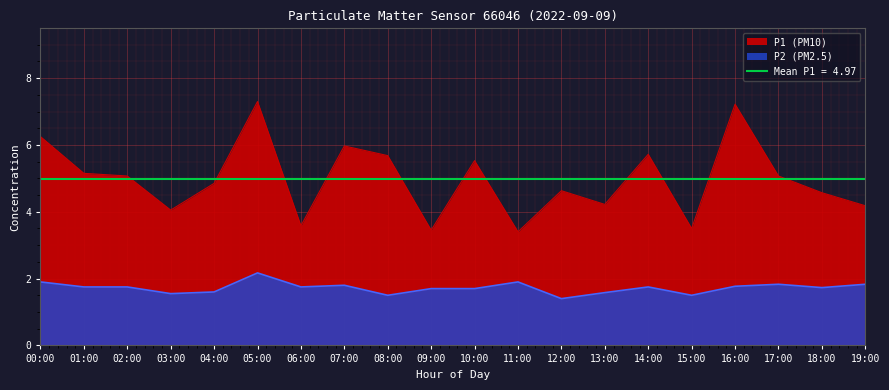

How many interior local valleys does the P1 series have?

6